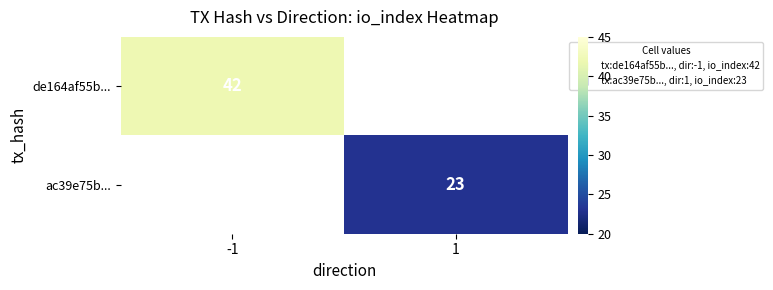

List the series in order of their peak value, highest first.

de164af55b..., ac39e75b...